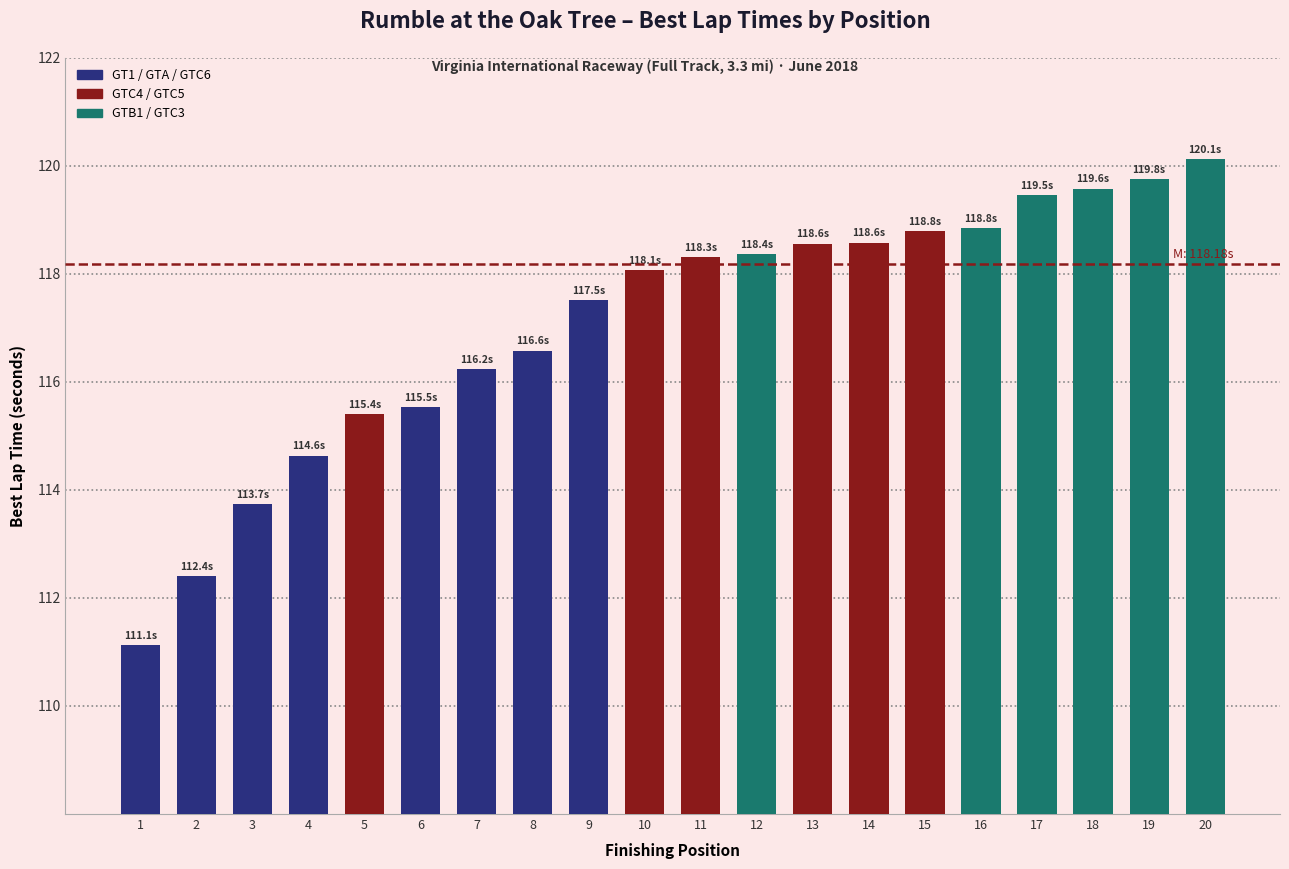

What is the difference between the maximum and second lowest values?

7.7